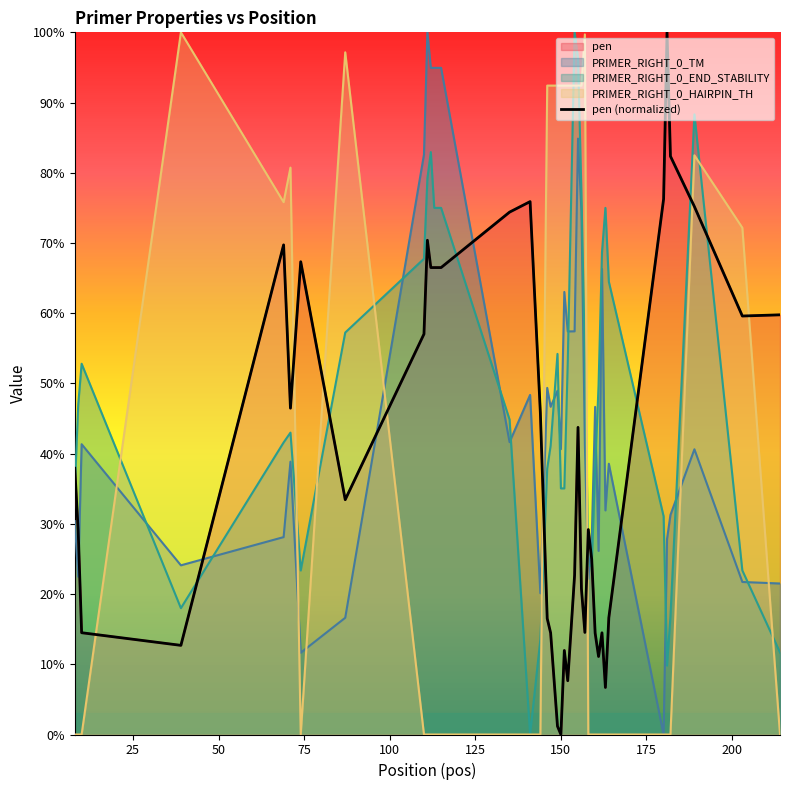

How many interior local valleys (lower than both neighbors) does the data have?

9